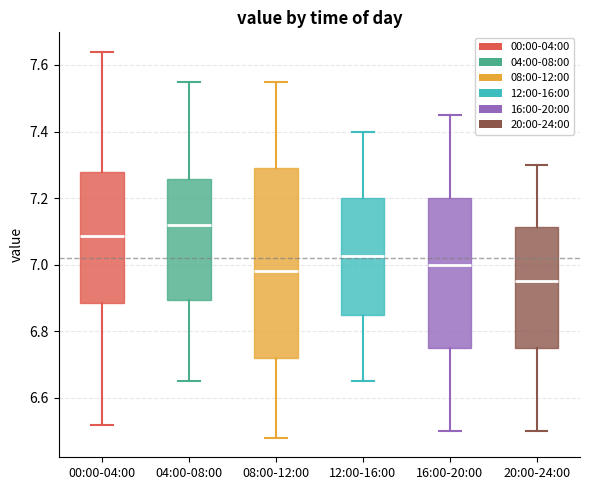

Reading left to right, transcribe this box plot: for each box, give where its median line is, the range the box spans, and where its two whiskers end, as read against the y-axis. The values are not printed on the chart, so give them approximately, as read against the axis.

00:00-04:00: median 7.08, box 6.88 to 7.28, whiskers 6.52 to 7.64
04:00-08:00: median 7.12, box 6.90 to 7.26, whiskers 6.66 to 7.56
08:00-12:00: median 6.98, box 6.72 to 7.30, whiskers 6.48 to 7.56
12:00-16:00: median 7.02, box 6.86 to 7.20, whiskers 6.66 to 7.40
16:00-20:00: median 7.00, box 6.76 to 7.20, whiskers 6.50 to 7.46
20:00-24:00: median 6.96, box 6.76 to 7.12, whiskers 6.50 to 7.30